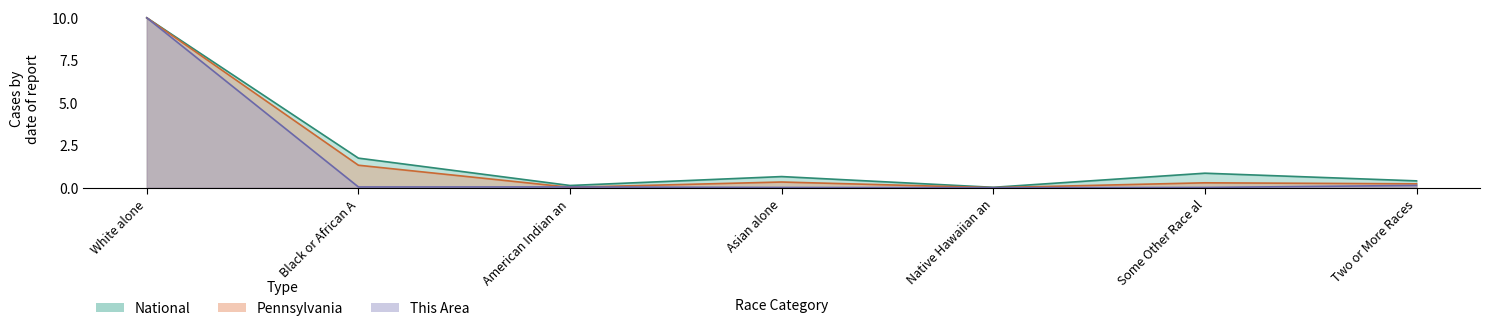

What position from the left is Black or African A?

2